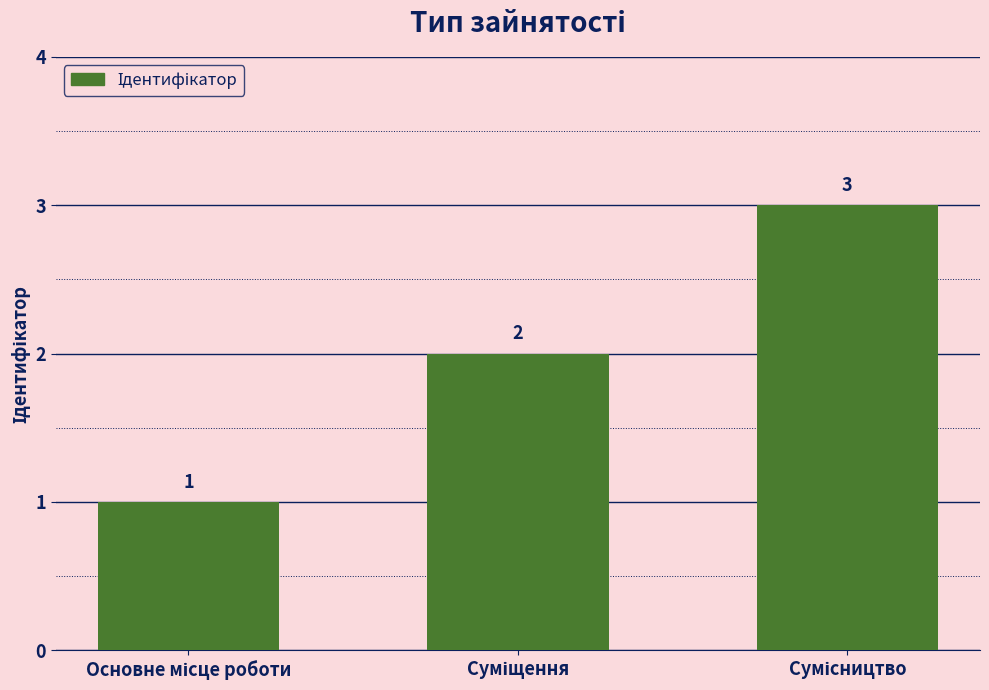

Reading left to right, extract all data points from this chart.

1	2	3